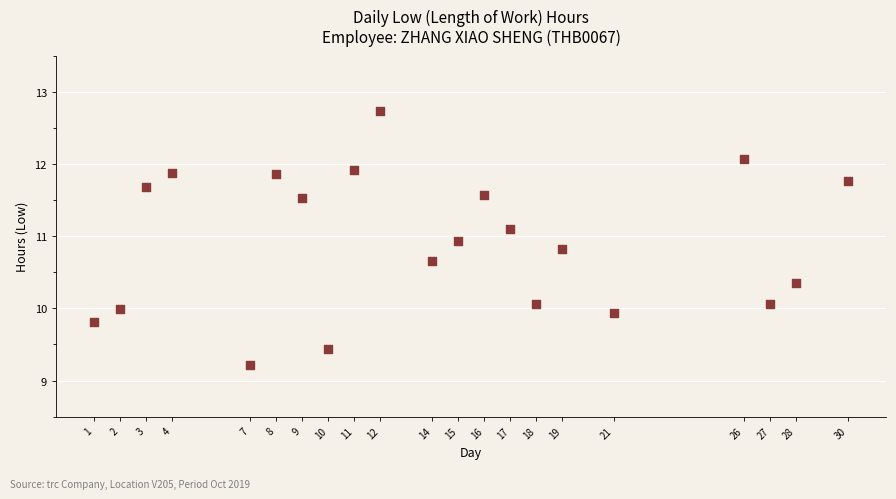

What is the range of X values (max minus min)?

29.0